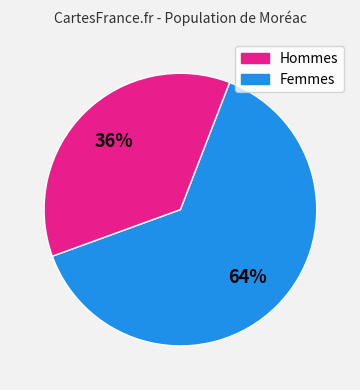

To the nearest percent, what is the average slice percentage?

50%